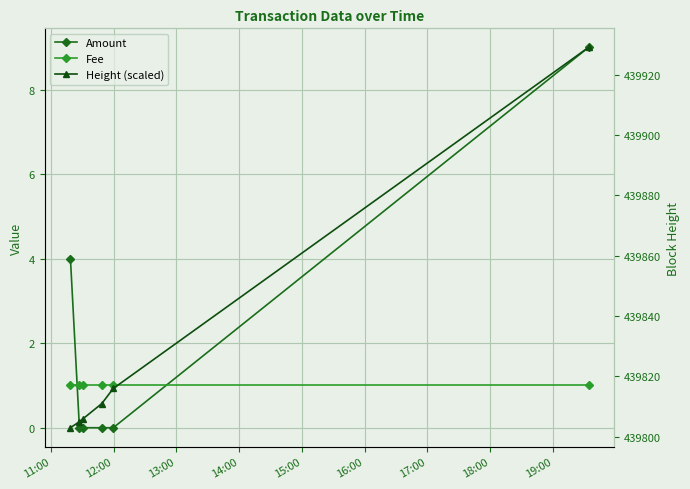

What is the difference between the maximum and minimum values in the Height (scaled) series?

126